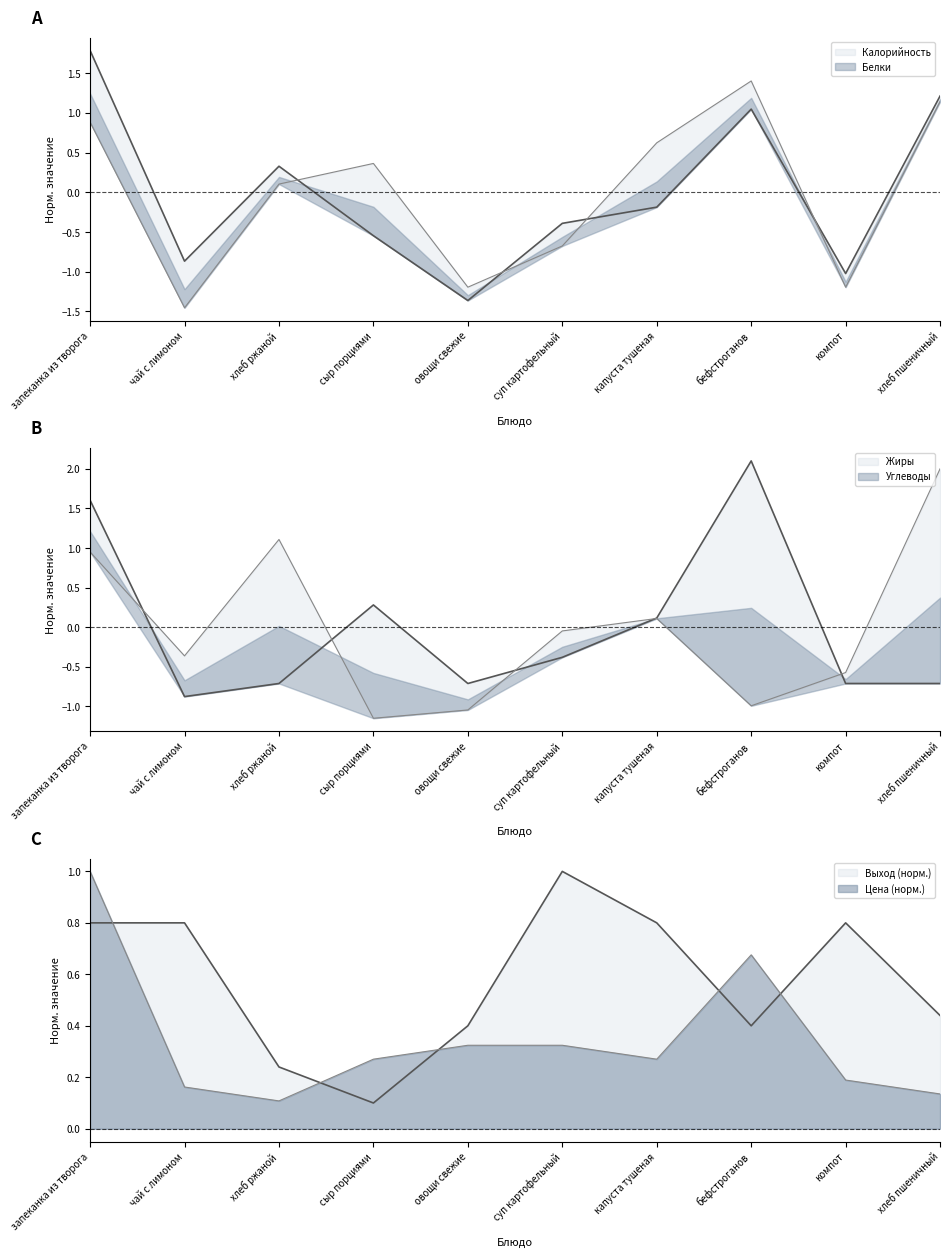

List the labels in order of Белки value, largest first.

бефстроганов, хлеб пшеничный, запеканка из творога, капуста тушеная, сыр порциями, хлеб ржаной, суп картофельный, овощи свежие, компот, чай с лимоном